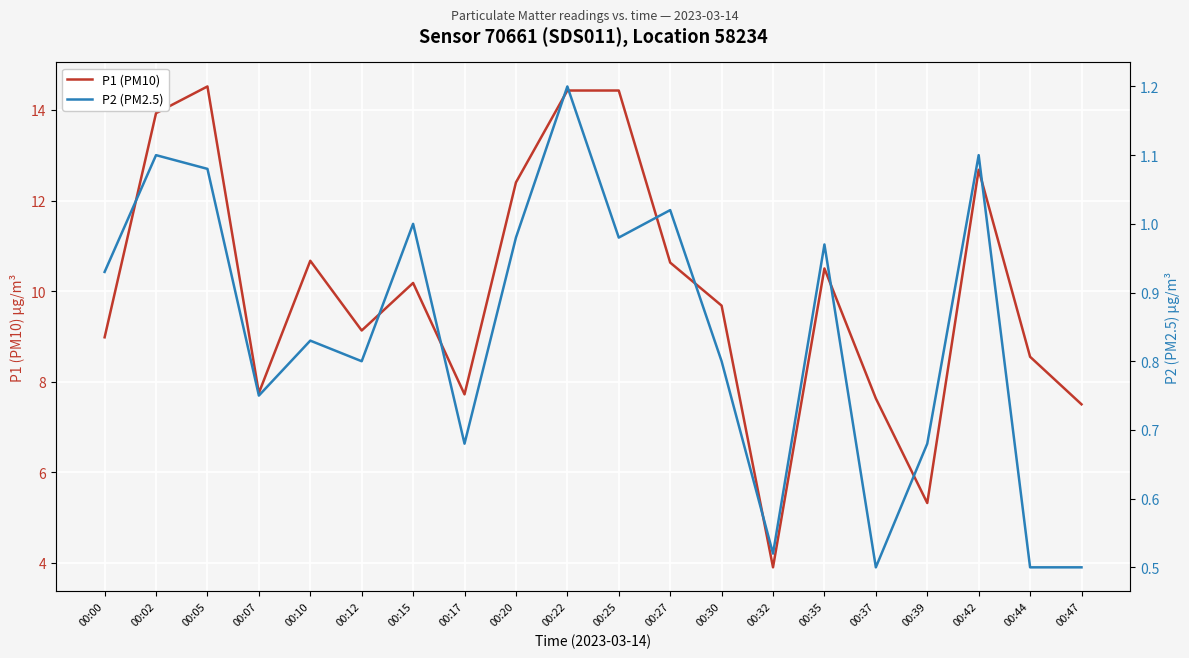

How many interior local peaks does the P1 (PM10) series have?

5